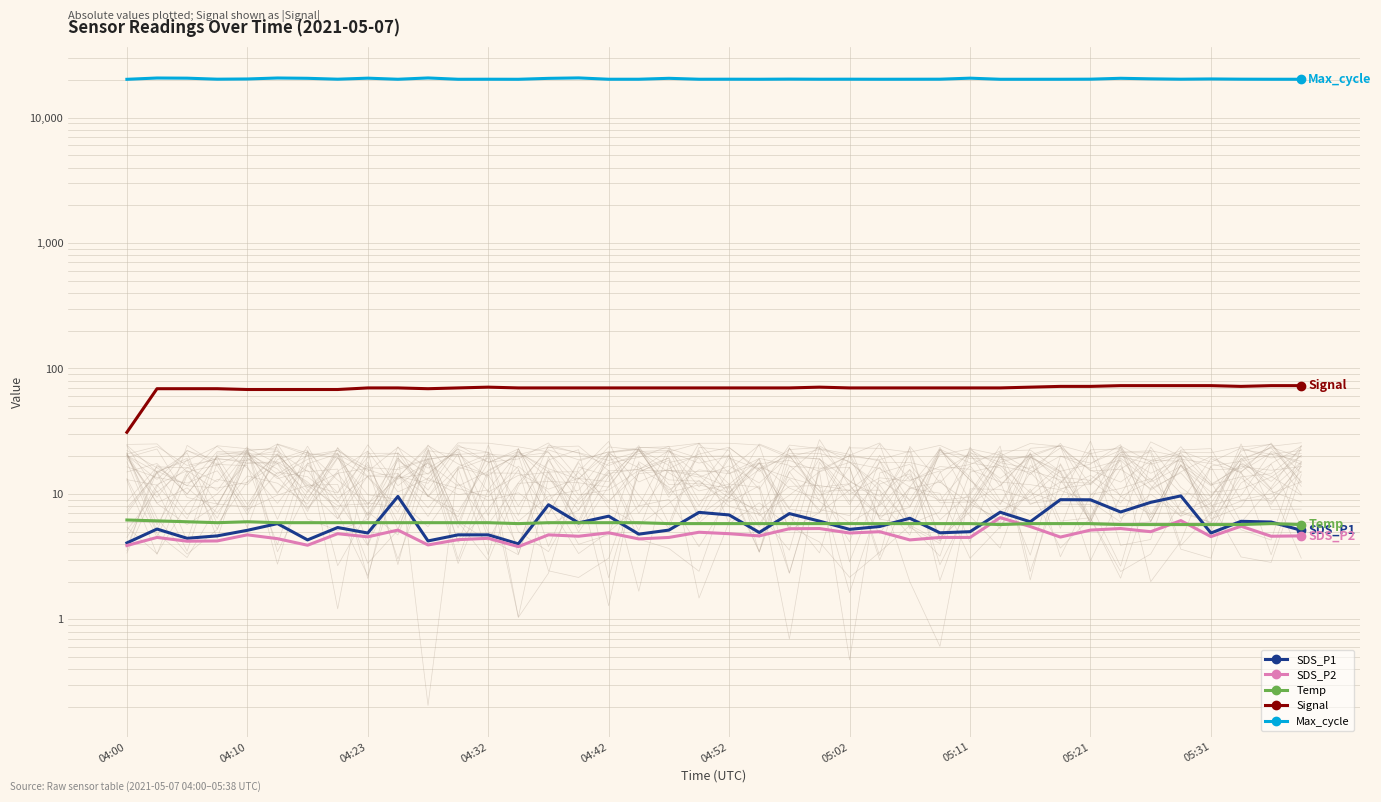

True or false: SDS_P2 and Max_cycle cross at least once.

False